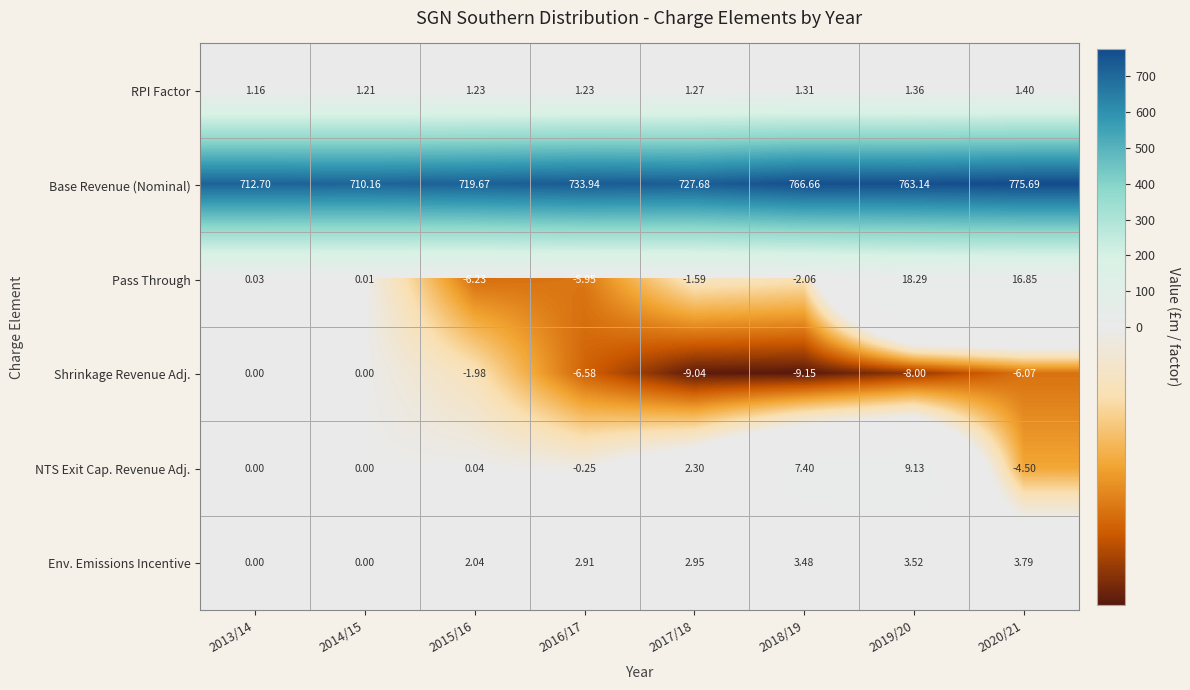

How many data points in Shrinkage Revenue Adj. are above -6?

3